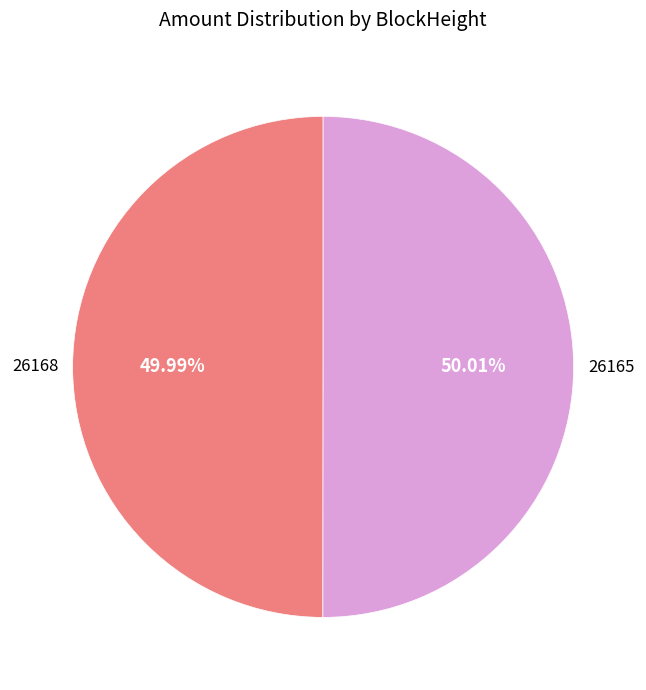

To the nearest percent, what is the difference between the 26168 and 26165 slice percentages?

0%